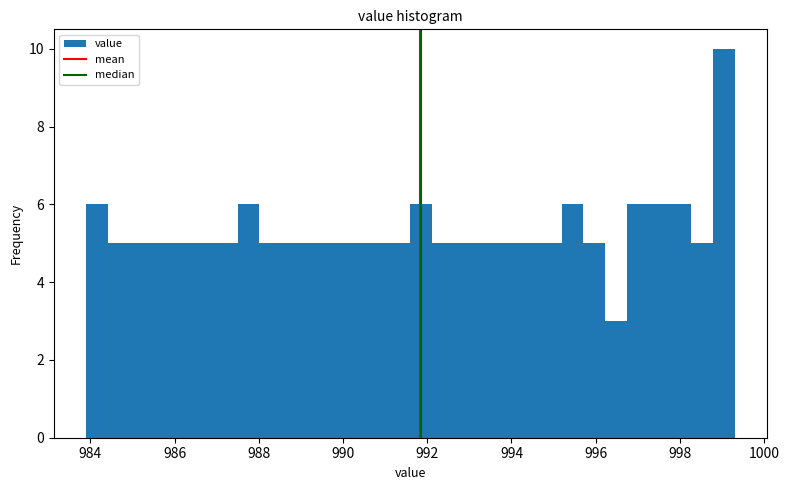

Around what value on the x-axis is the tallest bar? Give the approximate position of its centre, as read against the axis.

999.0